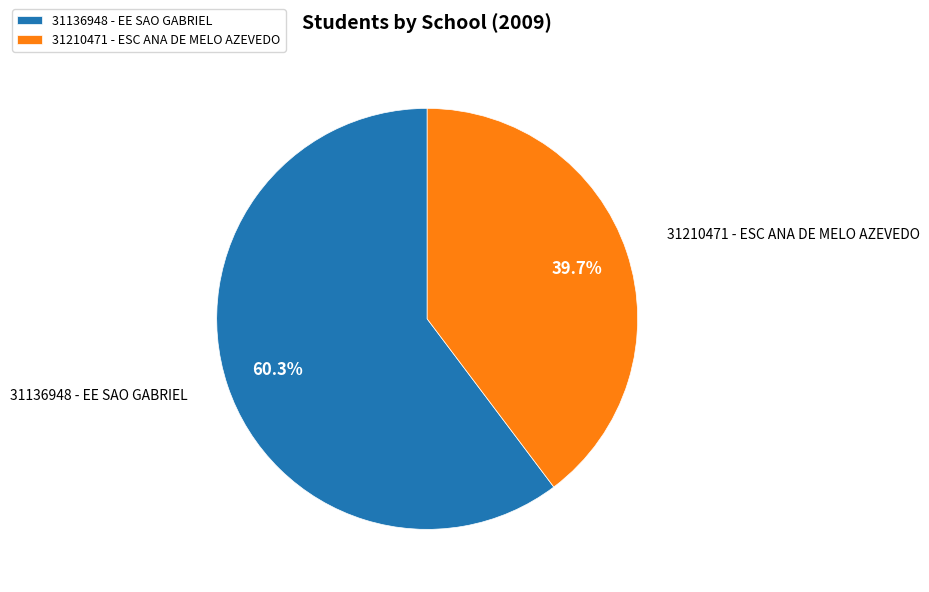

What percentage is the 31136948 - EE SAO GABRIEL slice, to the nearest percent?

60%